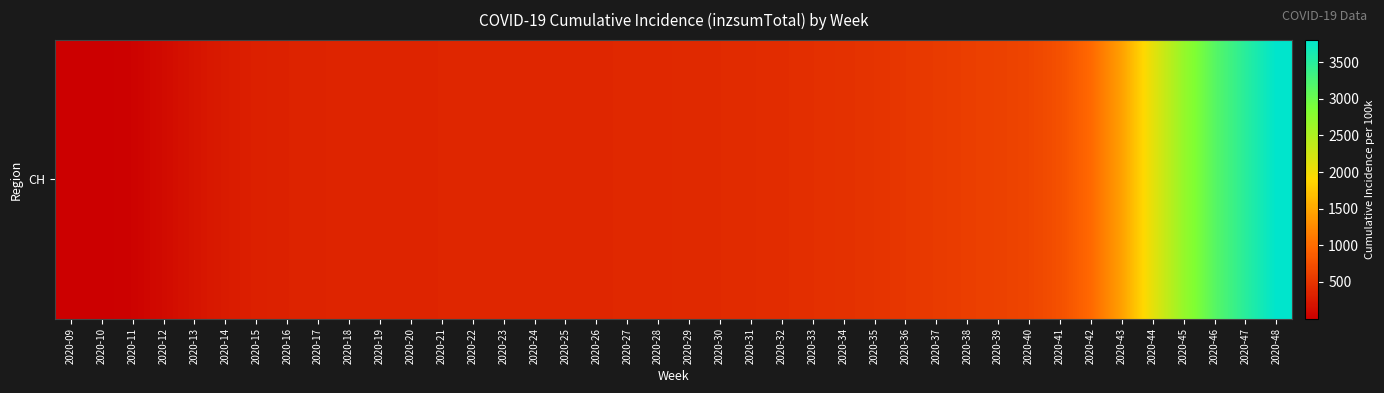

Between 2020-37 and 2020-09, which is larger?

2020-37